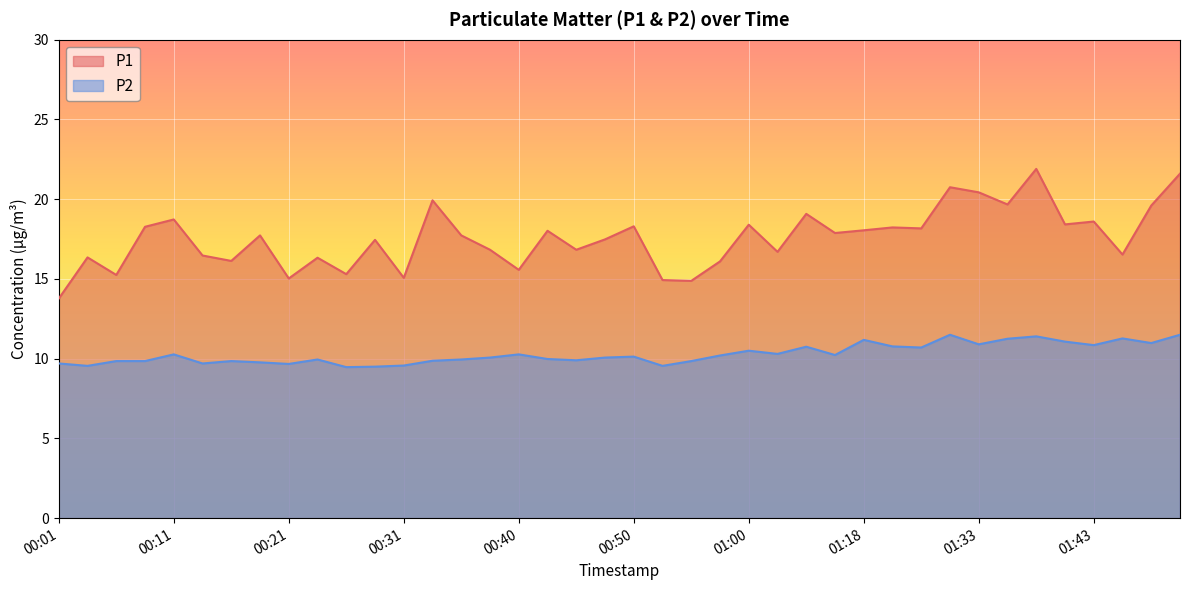

Read the P1 value at 01:05.

19.1